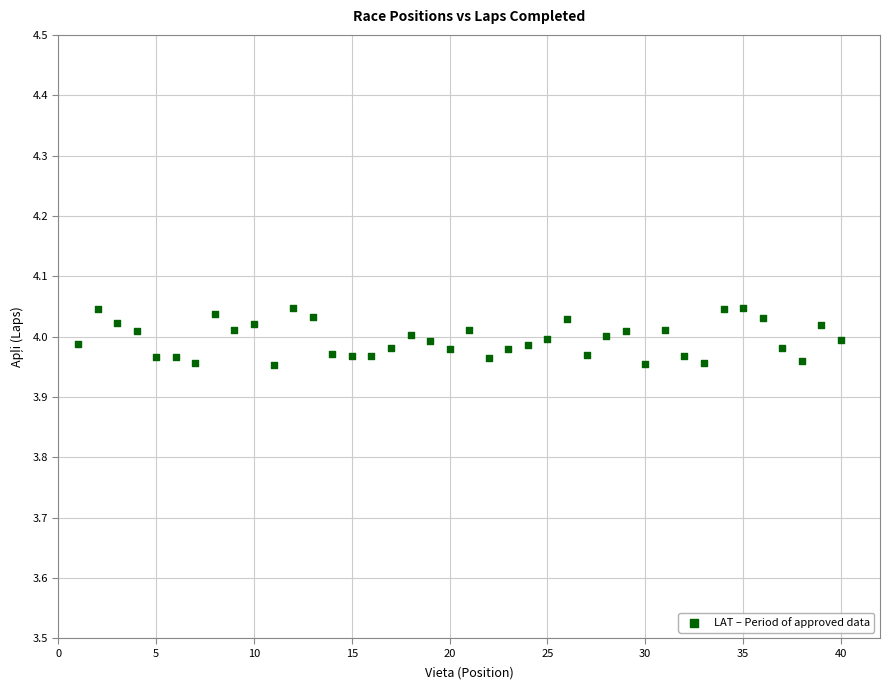

What is the range of X values (max minus min)?

39.0